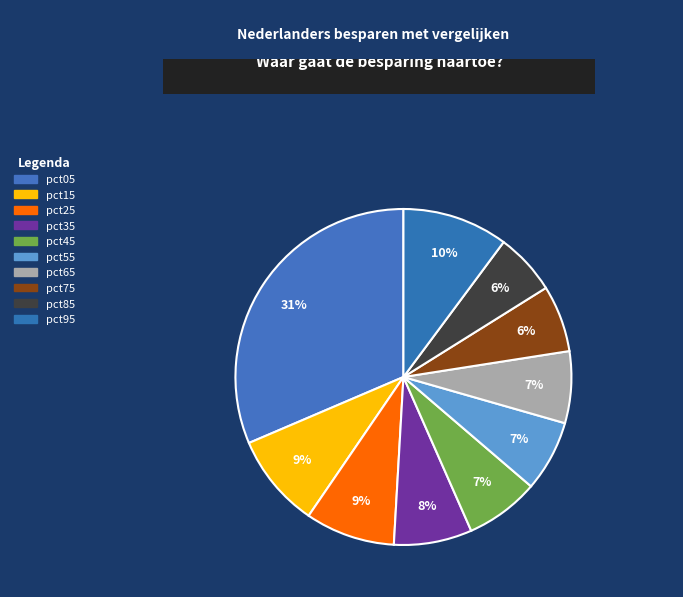

What portion of the pie excludes pct35?

92.5%